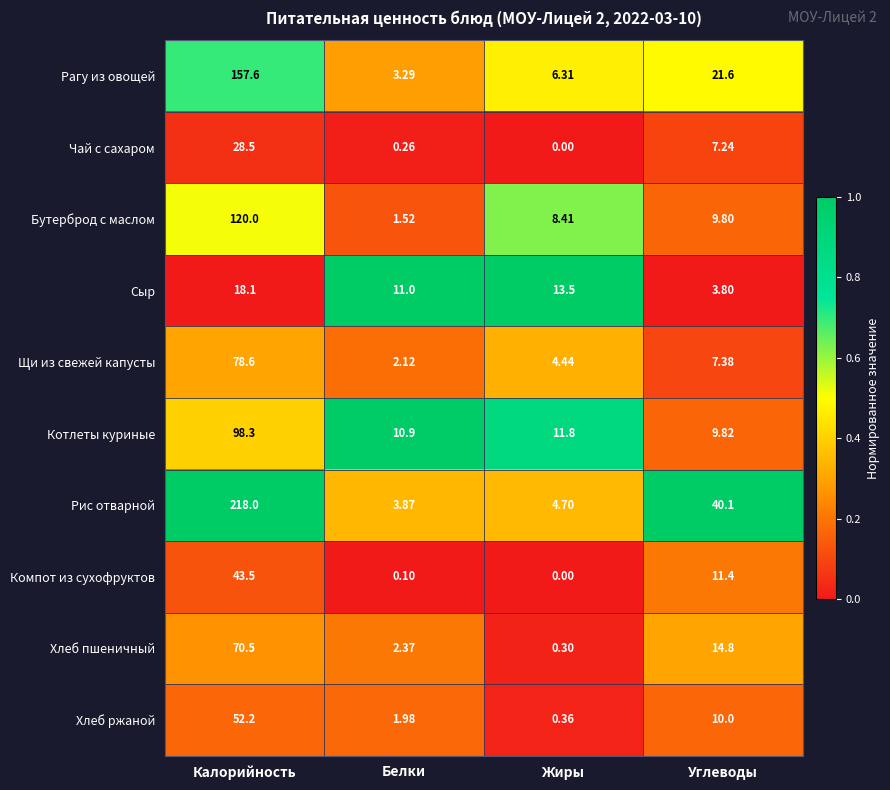

Rank the series at Калорийность from highest to lowest value.

Рис отварной, Рагу из овощей, Бутерброд с маслом, Котлеты куриные, Щи из свежей капусты, Хлеб пшеничный, Хлеб ржаной, Компот из сухофруктов, Чай с сахаром, Сыр